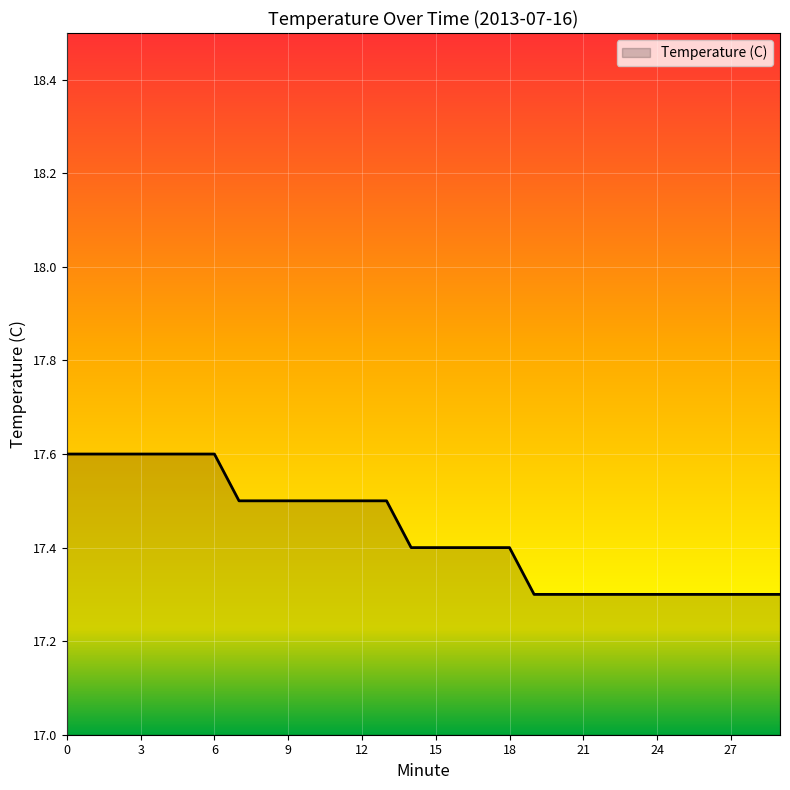

Reading left to right, what are all the values shown in this chart?

17.6	17.6	17.6	17.6	17.6	17.6	17.6	17.5	17.5	17.5	17.5	17.5	17.5	17.5	17.4	17.4	17.4	17.4	17.4	17.3	17.3	17.3	17.3	17.3	17.3	17.3	17.3	17.3	17.3	17.3